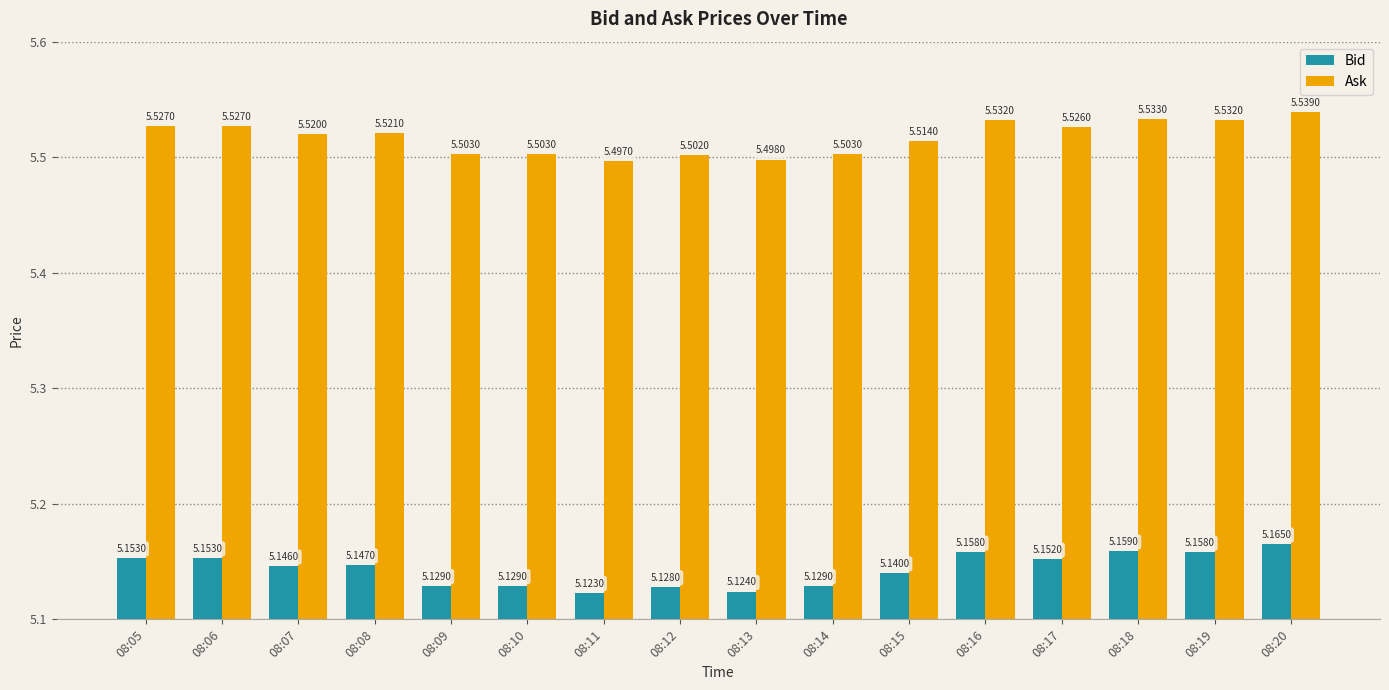

What is the total value across all series at 08:14?

10.6